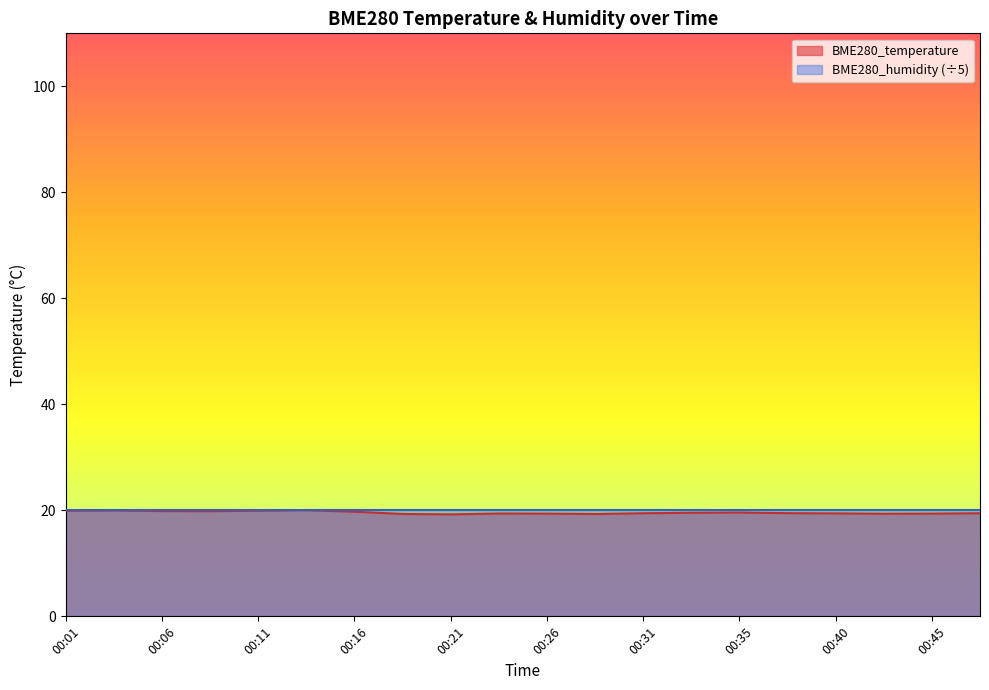

Rank the categories by value from lowest to highest.

00:21, 00:28, 00:18, 00:43, 00:26, 00:45, 00:23, 00:40, 00:31, 00:48, 00:38, 00:33, 00:35, 00:16, 00:09, 00:06, 00:01, 00:11, 00:04, 00:13